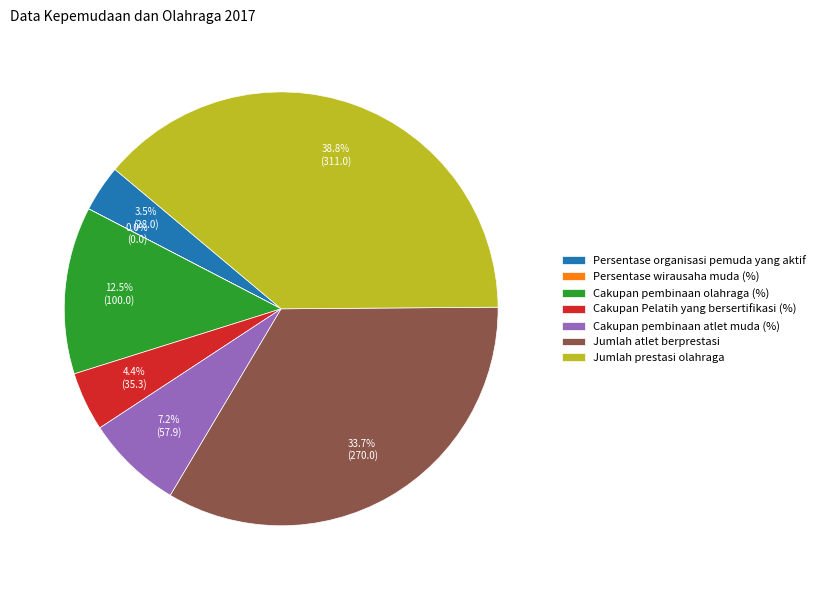

Between Persentase organisasi pemuda yang aktif and Jumlah atlet berprestasi, which is larger?

Jumlah atlet berprestasi